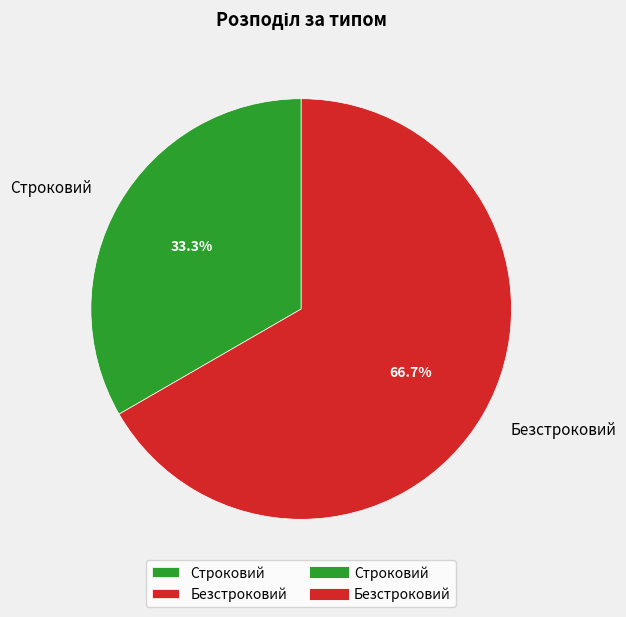

Does Безстроковий account for over 50% of the chart?

Yes